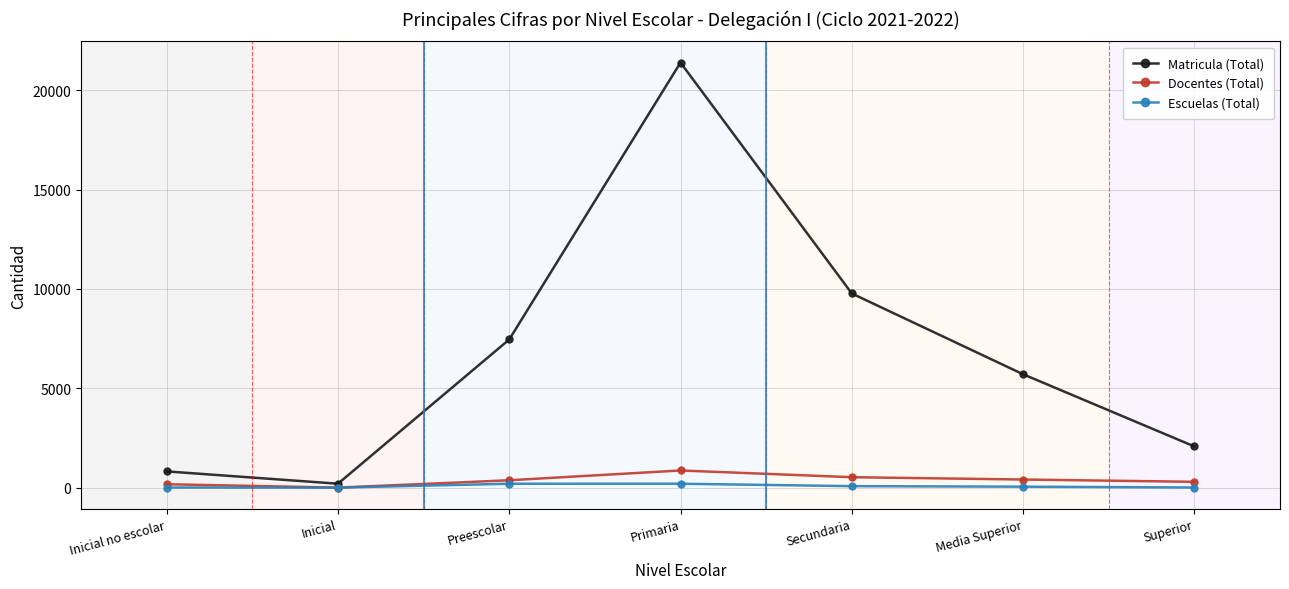

List the labels in order of Matricula (Total) value, smallest first.

Inicial, Inicial no escolar, Superior, Media Superior, Preescolar, Secundaria, Primaria